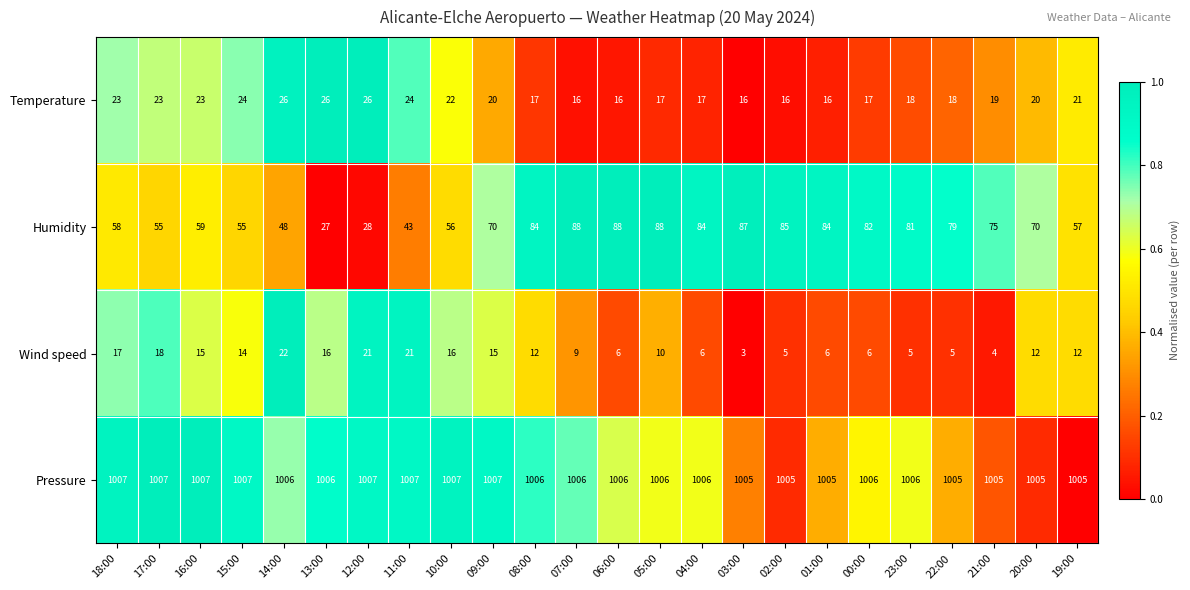

What is the maximum value shown in the chart?

1007